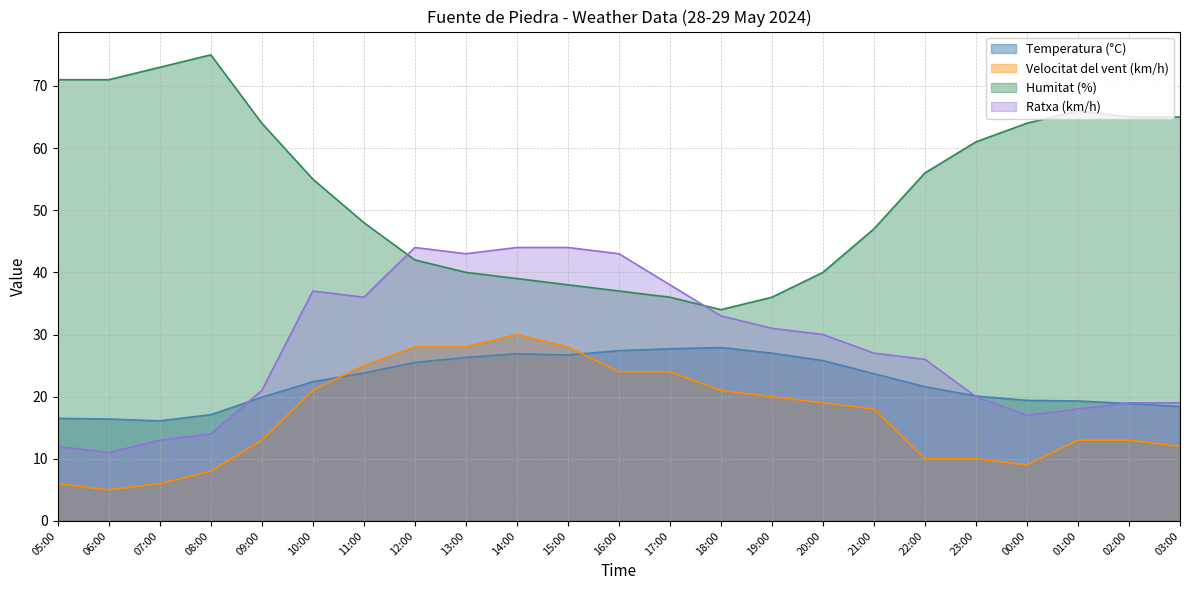

How many times do Humitat (%) and Ratxa (km/h) cross each other?

2